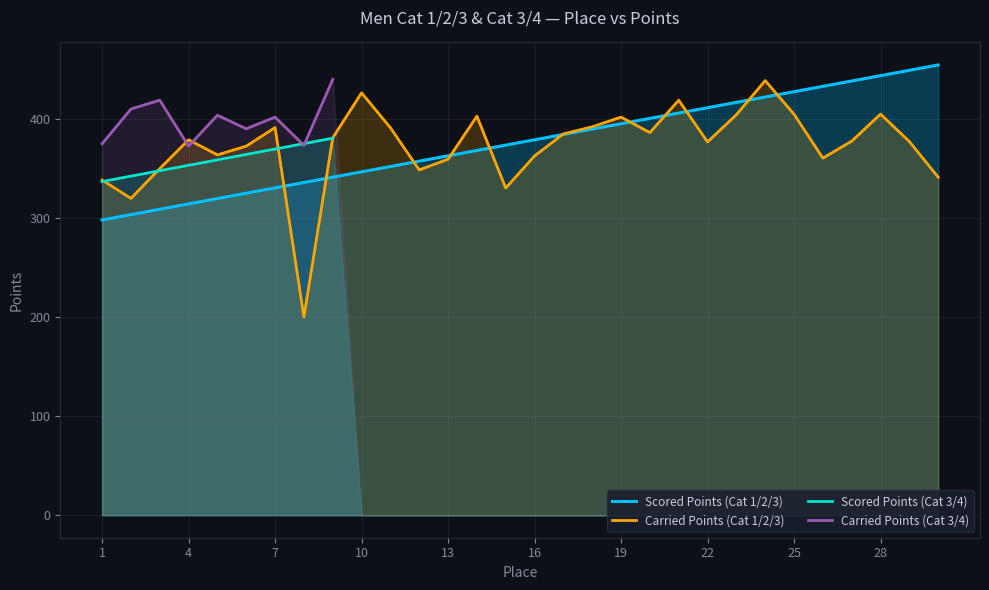

Between 7 and 25, which series saw the biggest shift?

Scored Points